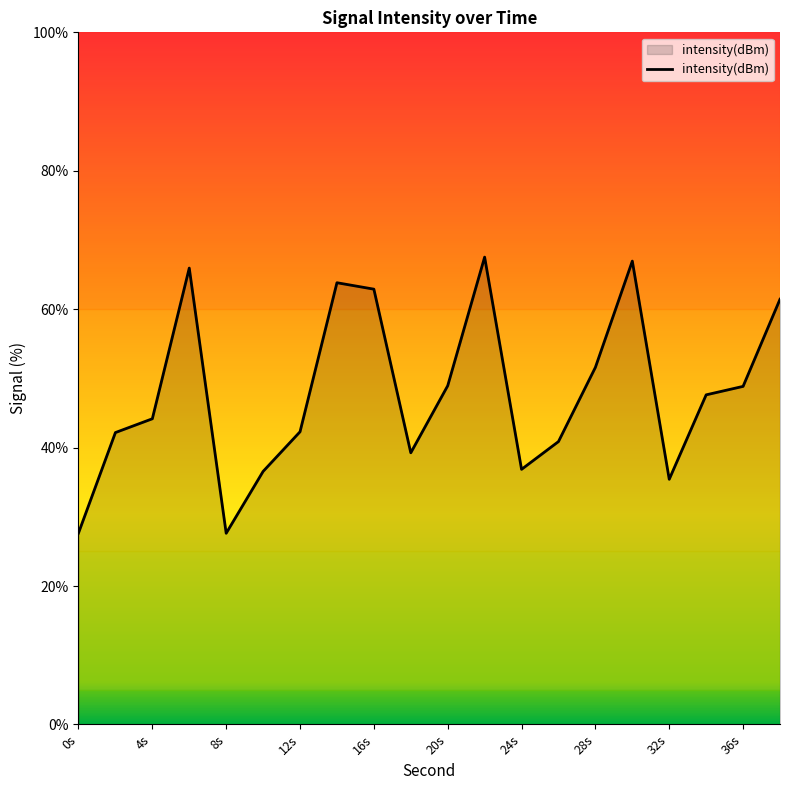

What is the smallest value displayed?

27.6